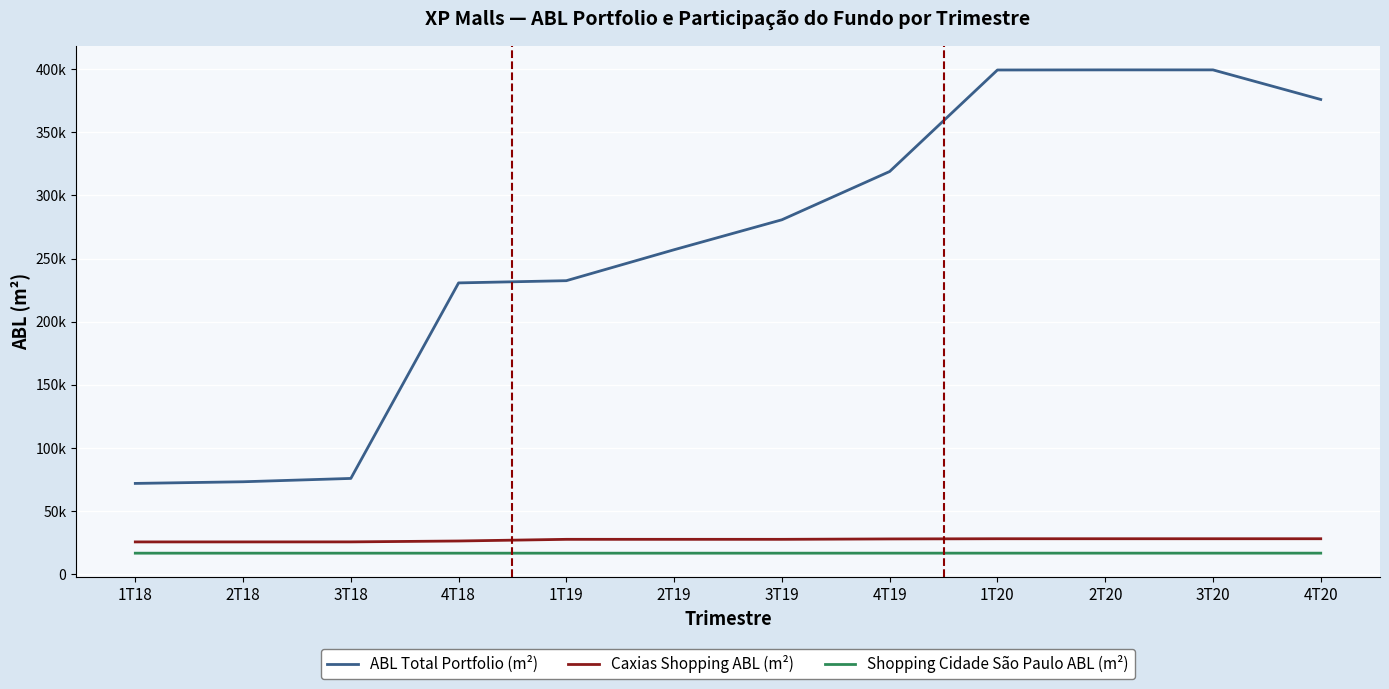

What is the difference between the maximum and minimum values in the ABL Total Portfolio (m²) series?

327548.7